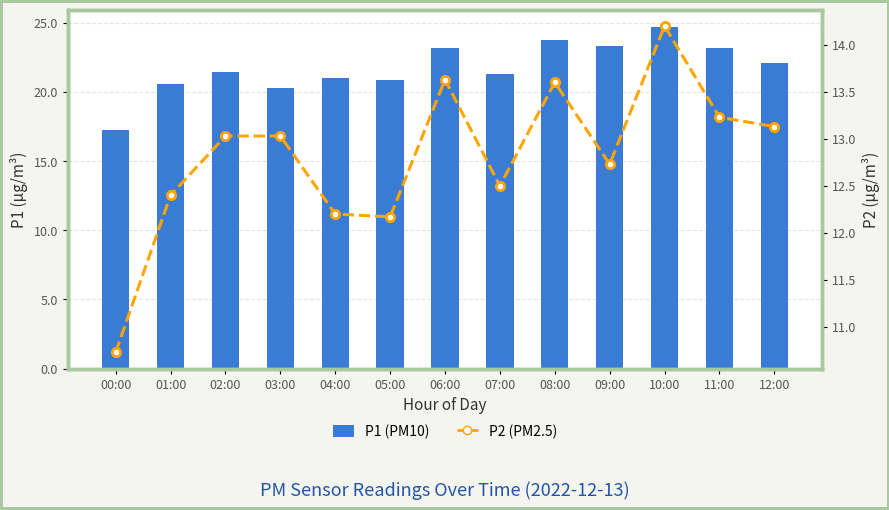

Reading left to right, extract all data points from this chart.

P1 (PM10): 17.3	20.6	21.4	20.3	21.0	20.9	23.2	21.3	23.8	23.3	24.7	23.2	22.1
P2 (PM2.5): 10.7	12.4	13.0	13.0	12.2	12.2	13.6	12.5	13.6	12.7	14.2	13.2	13.1